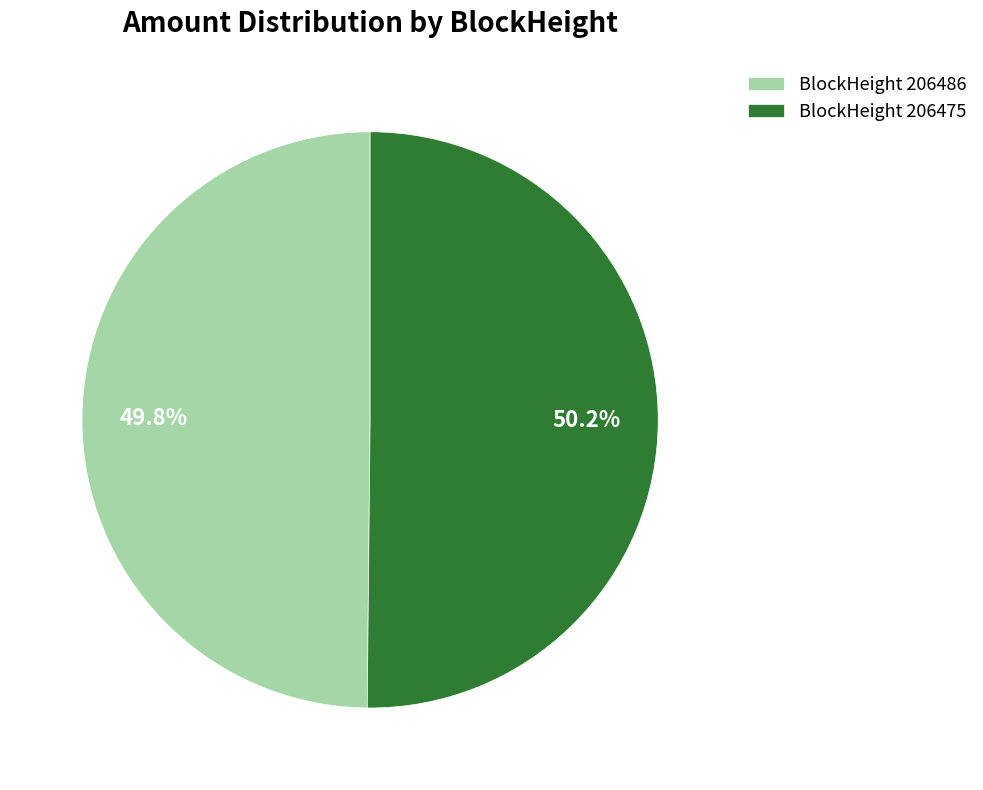

Does any single category account for the majority?

Yes